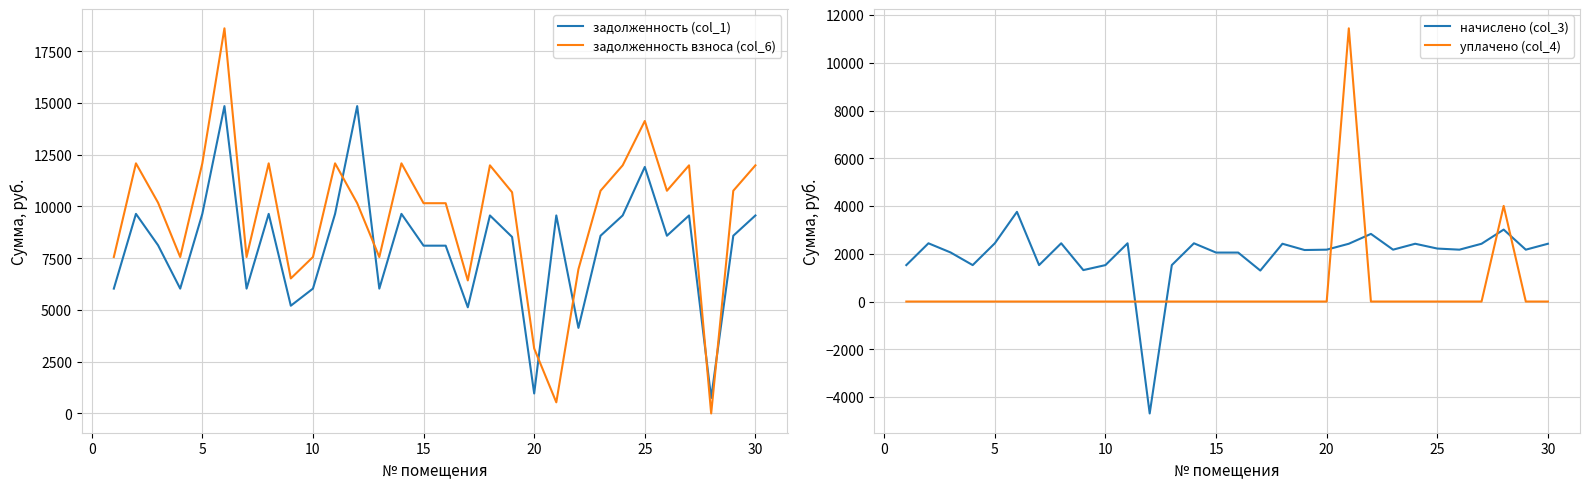

Which series has the largest range (max minus min)?

задолженность взноса (col_6)